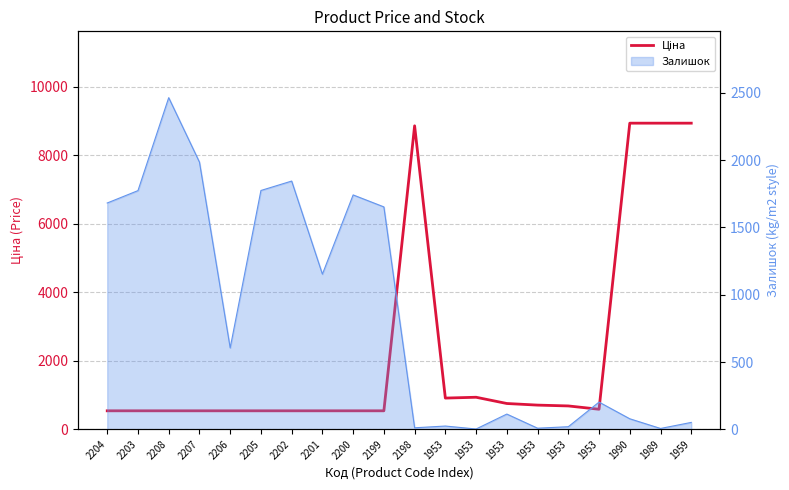

Reading left to right, what are all the values shown in this chart?

2204=539.0	2203=539.0	2208=539.0	2207=539.0	2206=539.0	2205=539.0	2202=539.0	2201=539.0	2200=539.0	2199=539.0	2198=8856.7	1953=910.4	1953=934.5	1953=752.2	1953=705.1	1953=681.0	1953=584.4	1990=8934.1	1989=8934.1	1959=8934.1